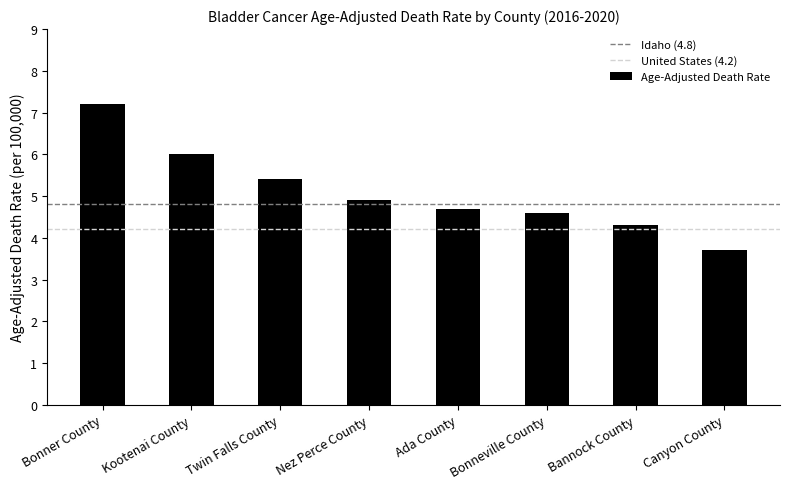

Reading right to left, extract all data points from this chart.

3.7	4.3	4.6	4.7	4.9	5.4	6.0	7.2